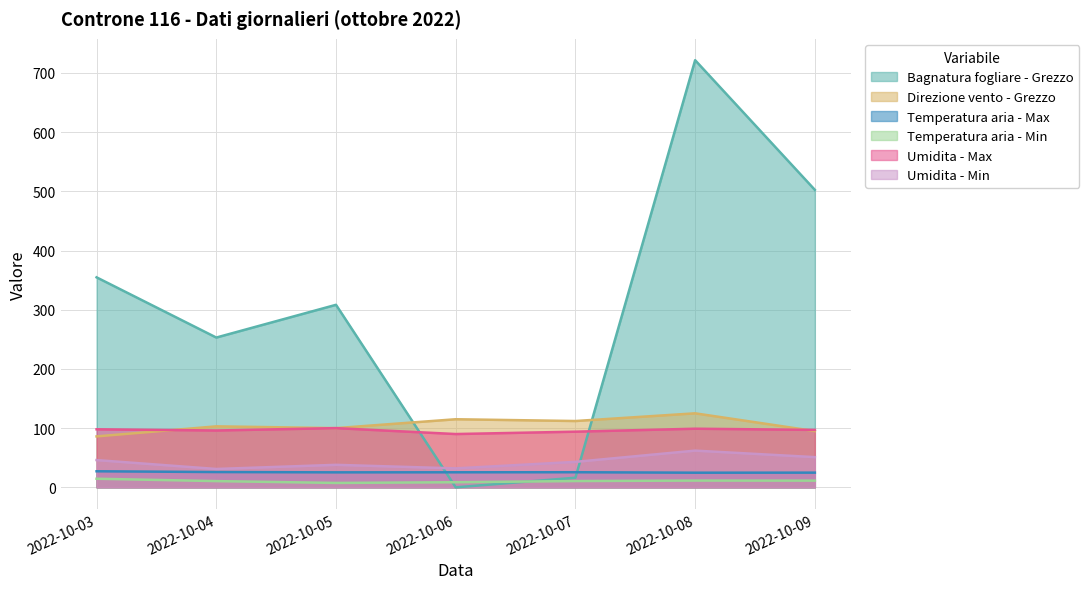

What is the difference between the maximum and second lowest values in the Temperatura aria - Min series?

5.9